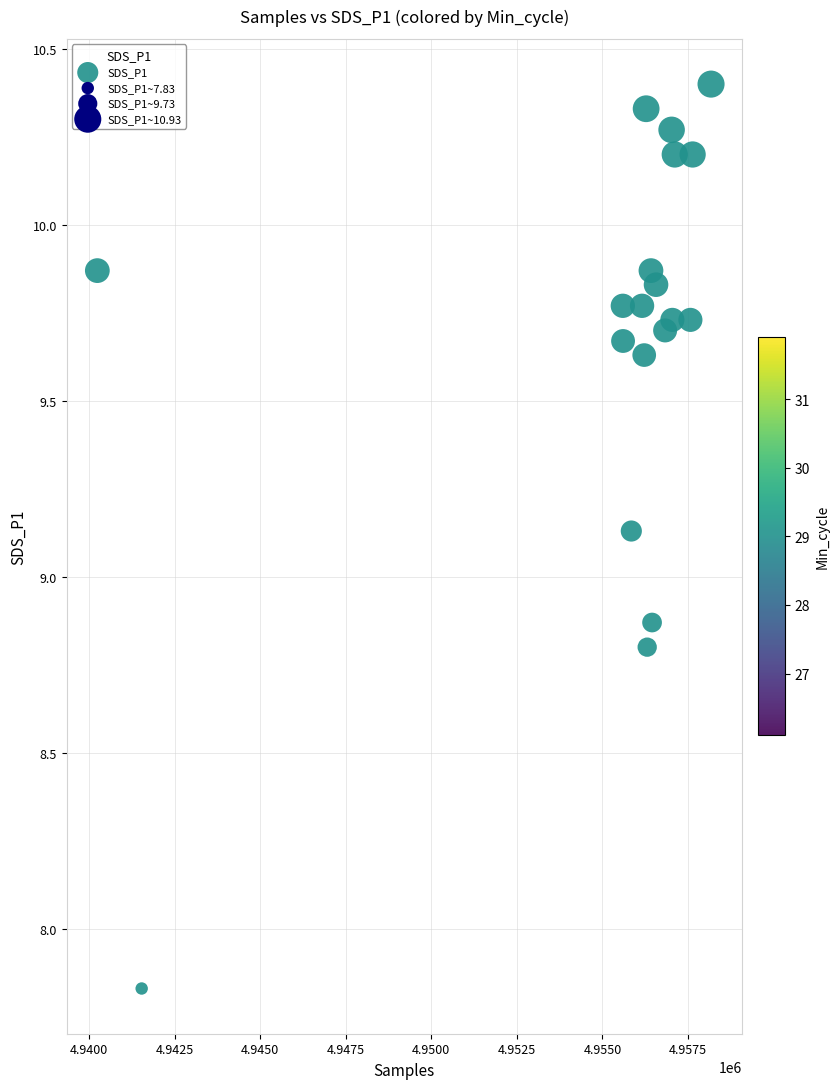

What is the range of X values (max minus min)?

17926.0